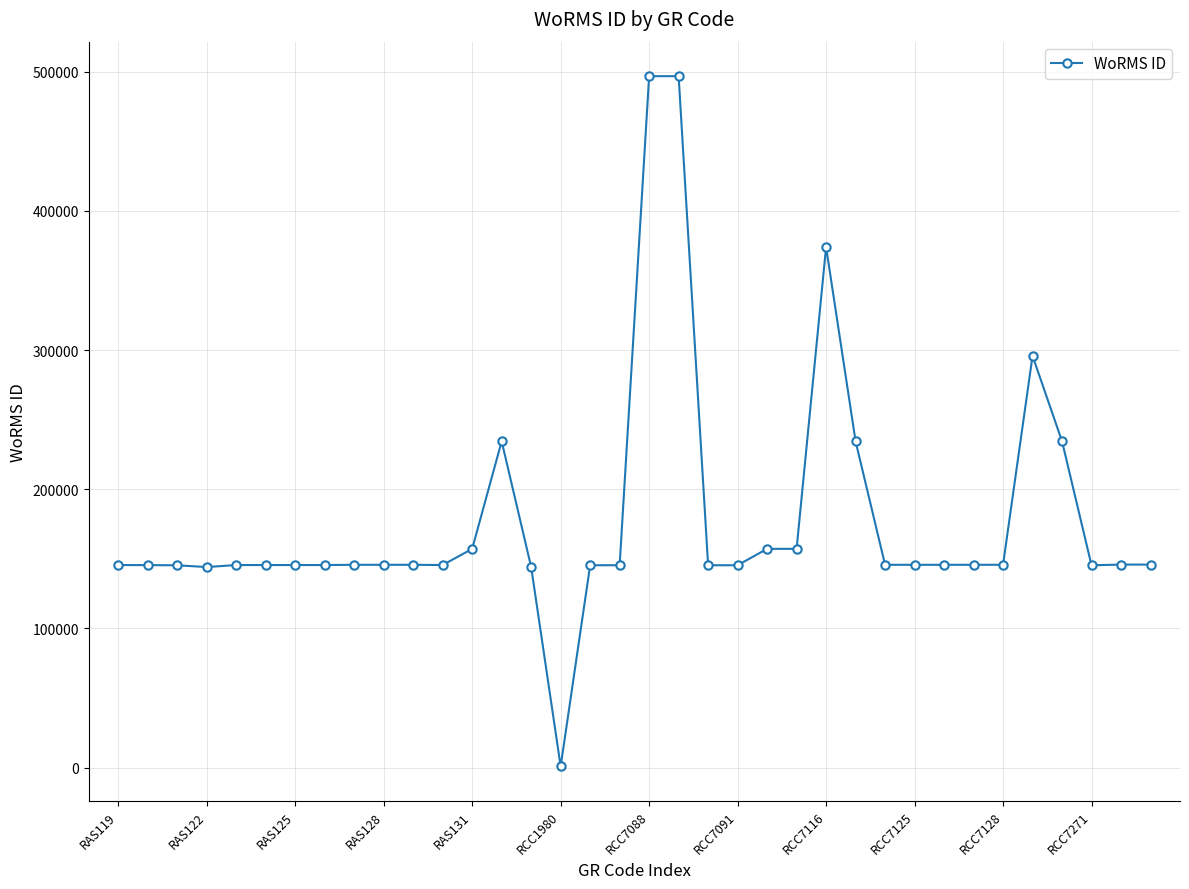

What is the sum of all values?

6476344